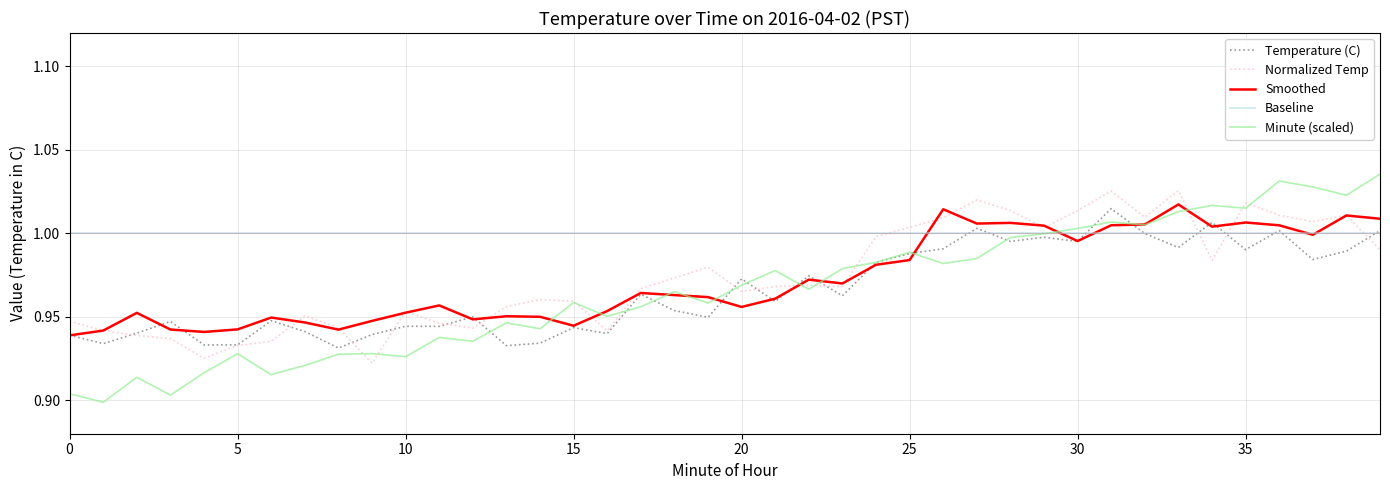

Which series has the largest total across all categories?

Baseline